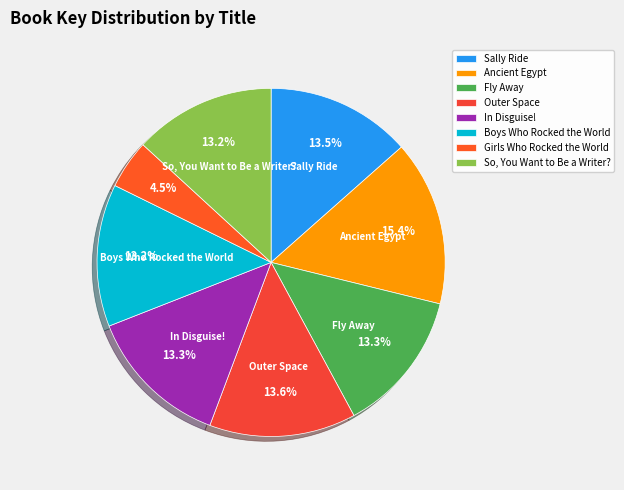

To the nearest percent, what percentage of the pie is Outer Space?

14%